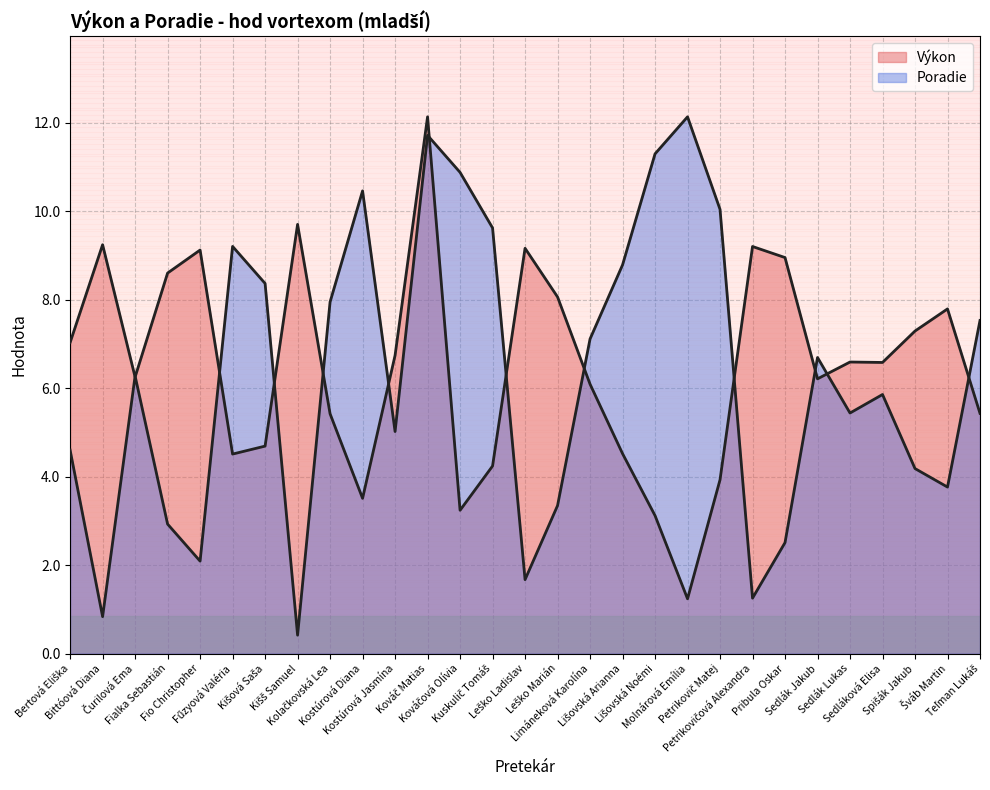

What is the label of the 27th point from the left?

Spišák Jakub